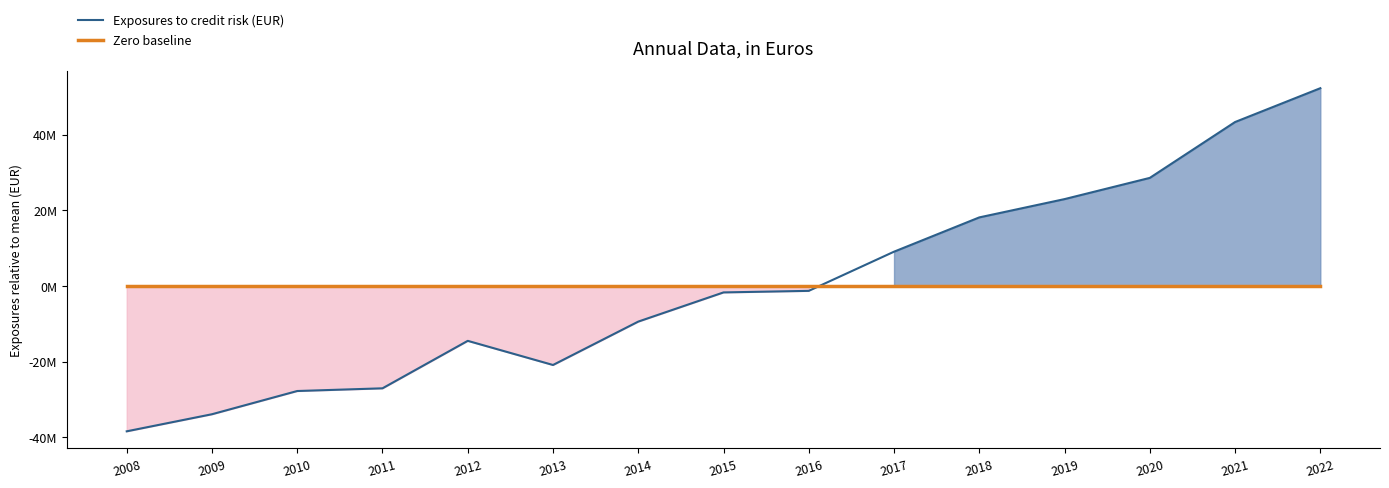

Between 2010 and 2017, which is larger?

2017